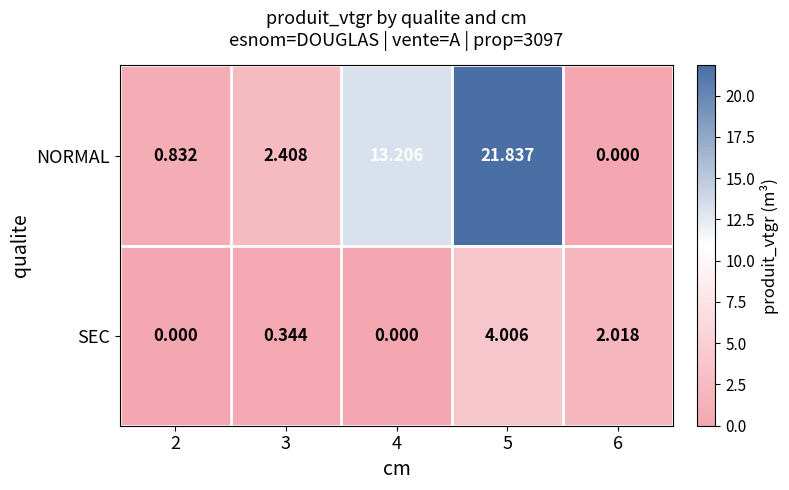

What is the total value across all series at 5?

25.8